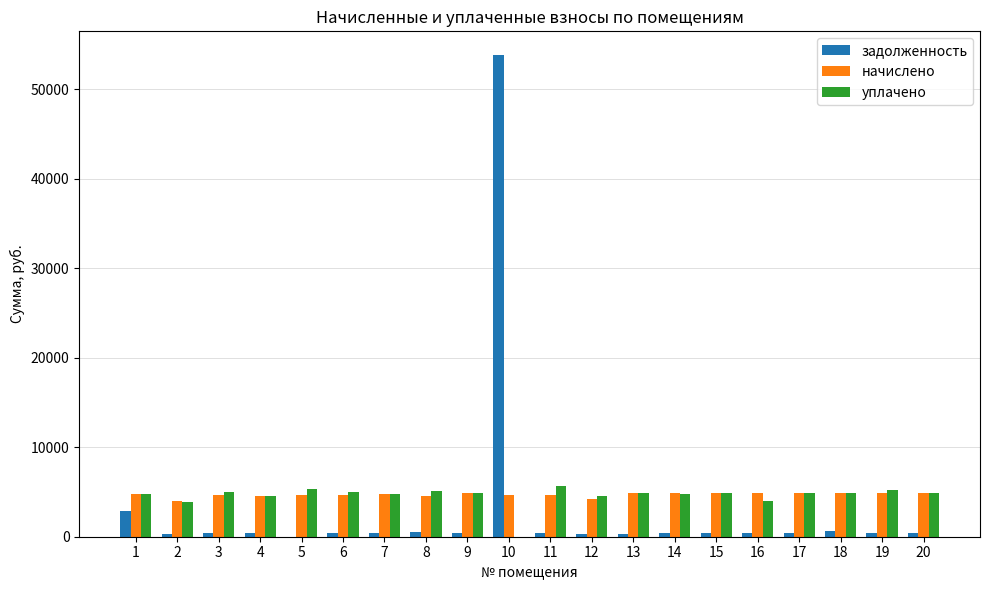

Is the value of уплачено at 2 greater than the value of задолженность at 4?

Yes